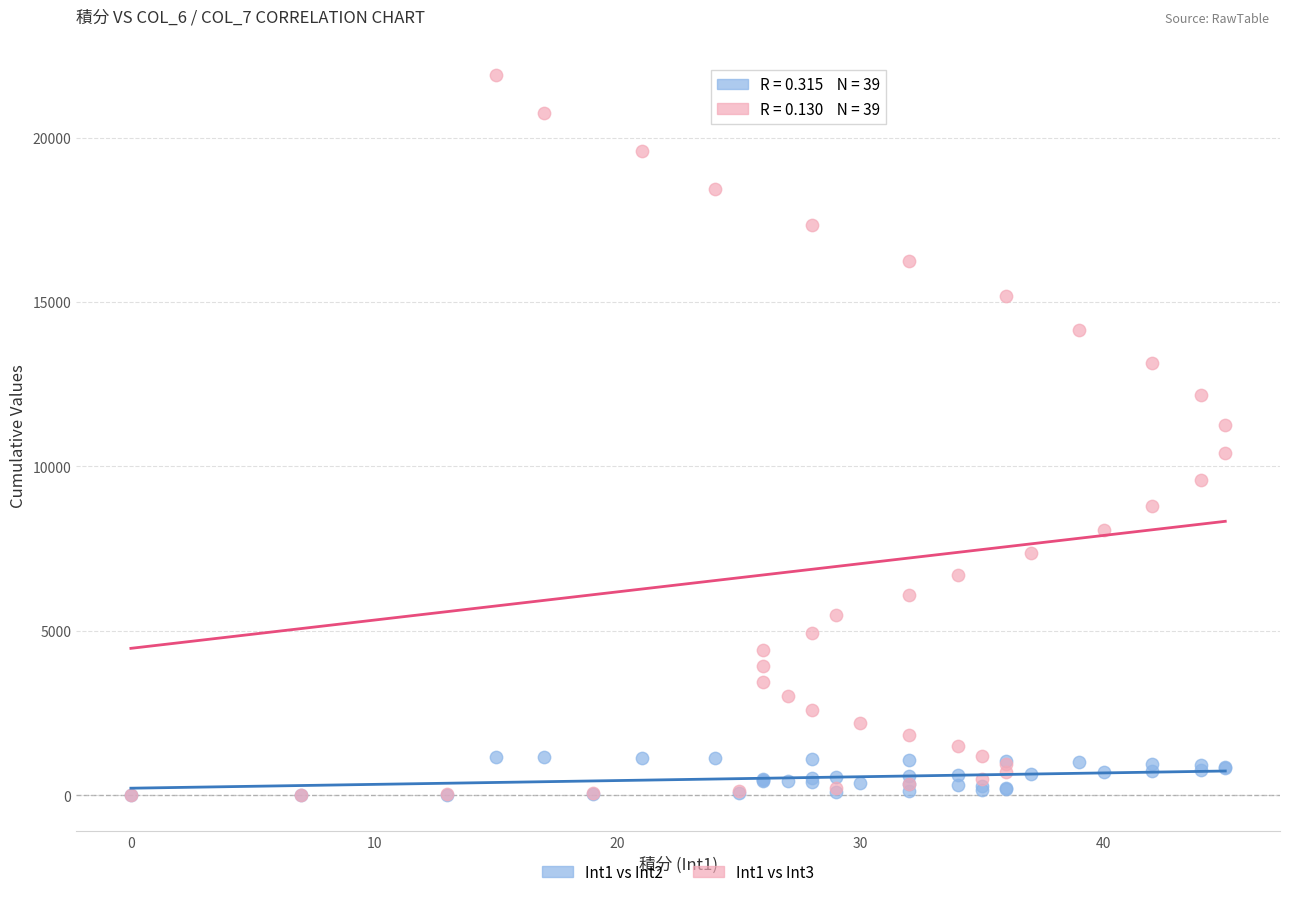

Across all series, what Y value is closest to 10956?

11271